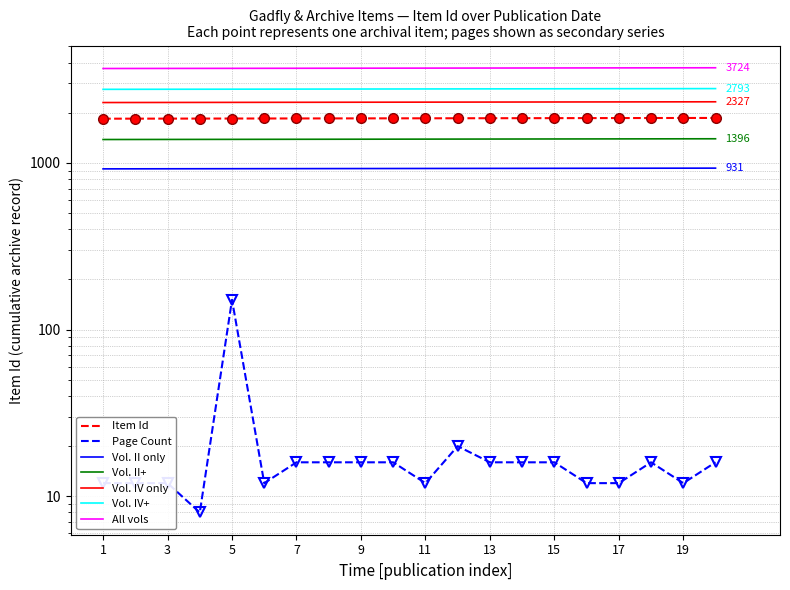

Reading right to left, transcribe all the data shown in this chart.

1862	1861	1860	1859	1858	1857	1856	1855	1854	1853	1852	1851	1850	1849	1848	1847	1846	1845	1844	1843